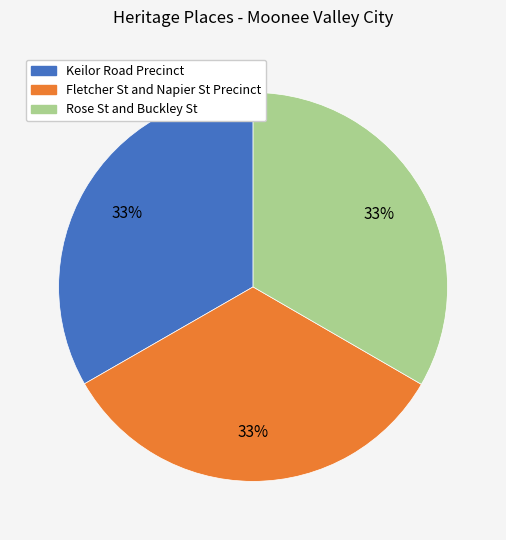

Approximately how many times larger is the value at Rose St and Buckley St compared to Keilor Road Precinct?

1.0